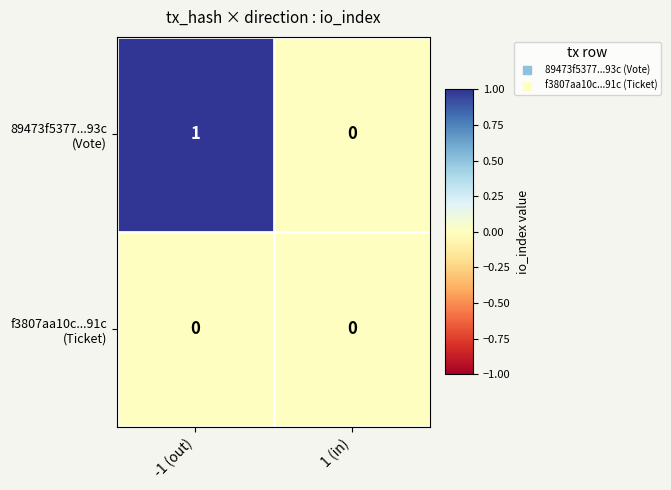

At which category is the sum across all series the highest?

-1 (out)